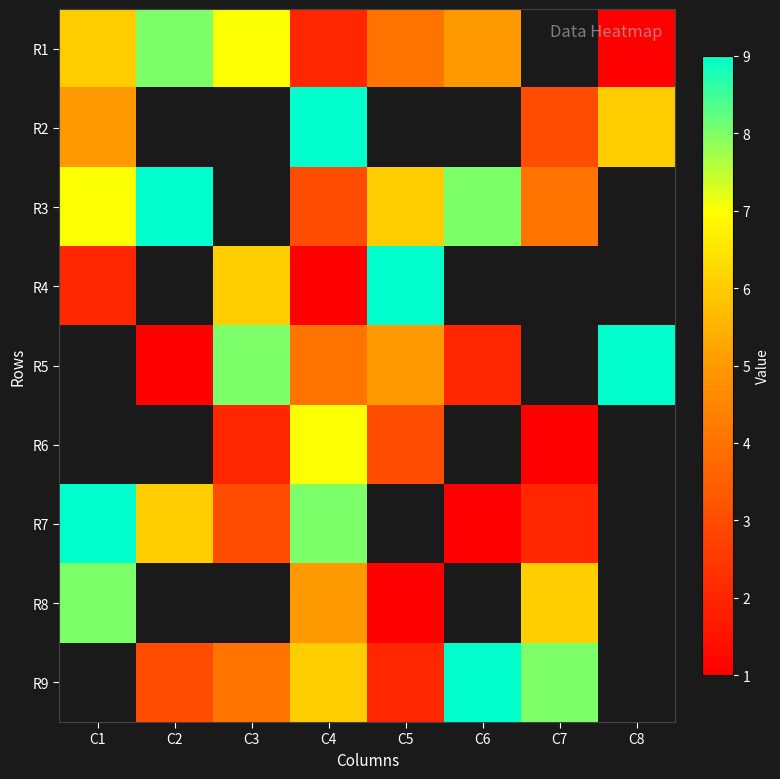

Which category has the highest value in the R3 series?

C2